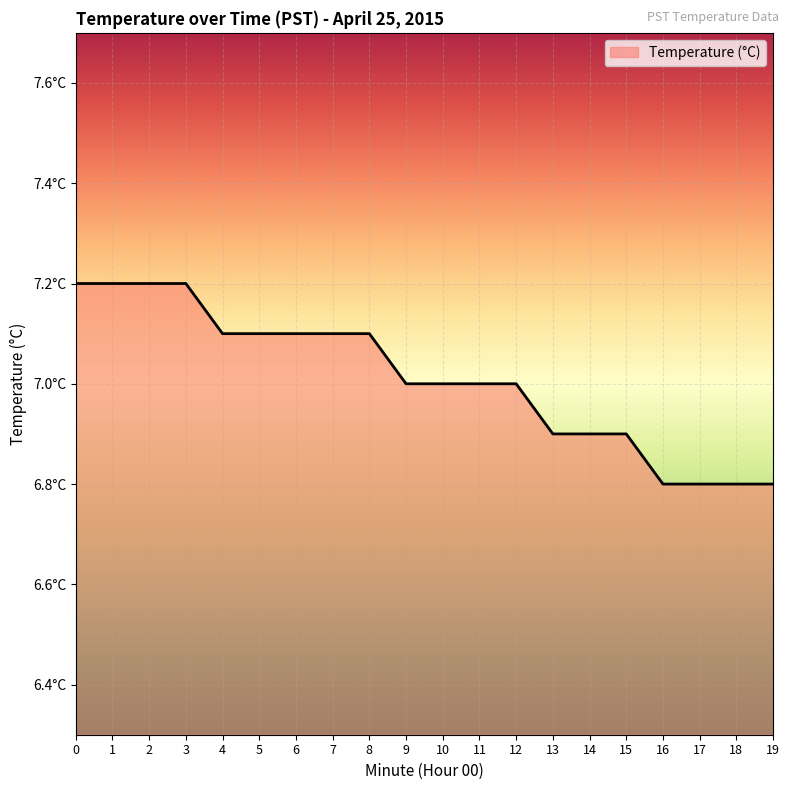

List the labels in order of value, largest first.

0, 1, 2, 3, 4, 5, 6, 7, 8, 9, 10, 11, 12, 13, 14, 15, 16, 17, 18, 19